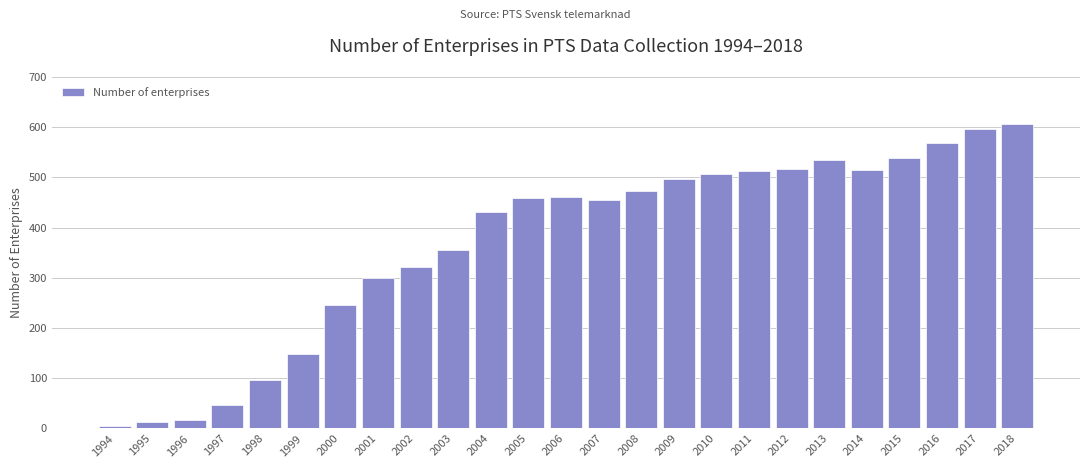

True or false: the data shows 832 at 2018.

False